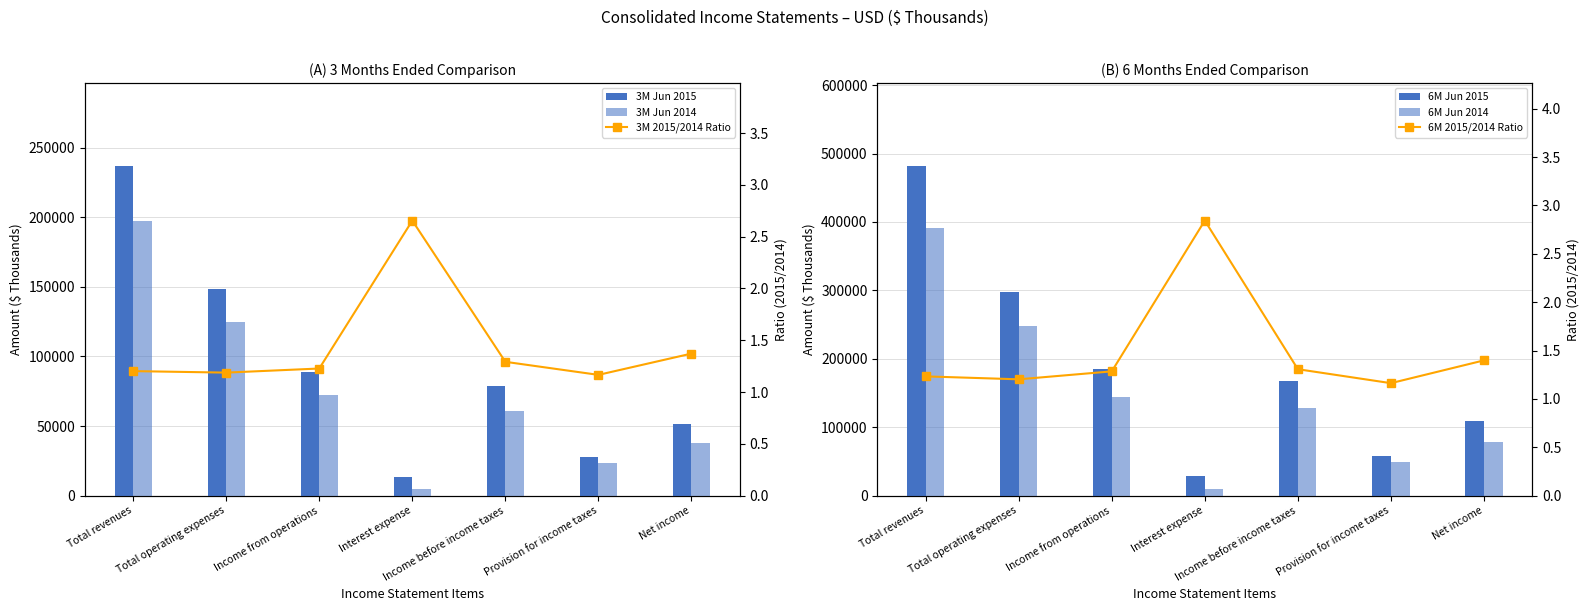

What are all the series names shown in the legend?

3M Jun 2015, 3M Jun 2014, 6M Jun 2015, 6M Jun 2014, 3M 2015/2014 Ratio, 6M 2015/2014 Ratio